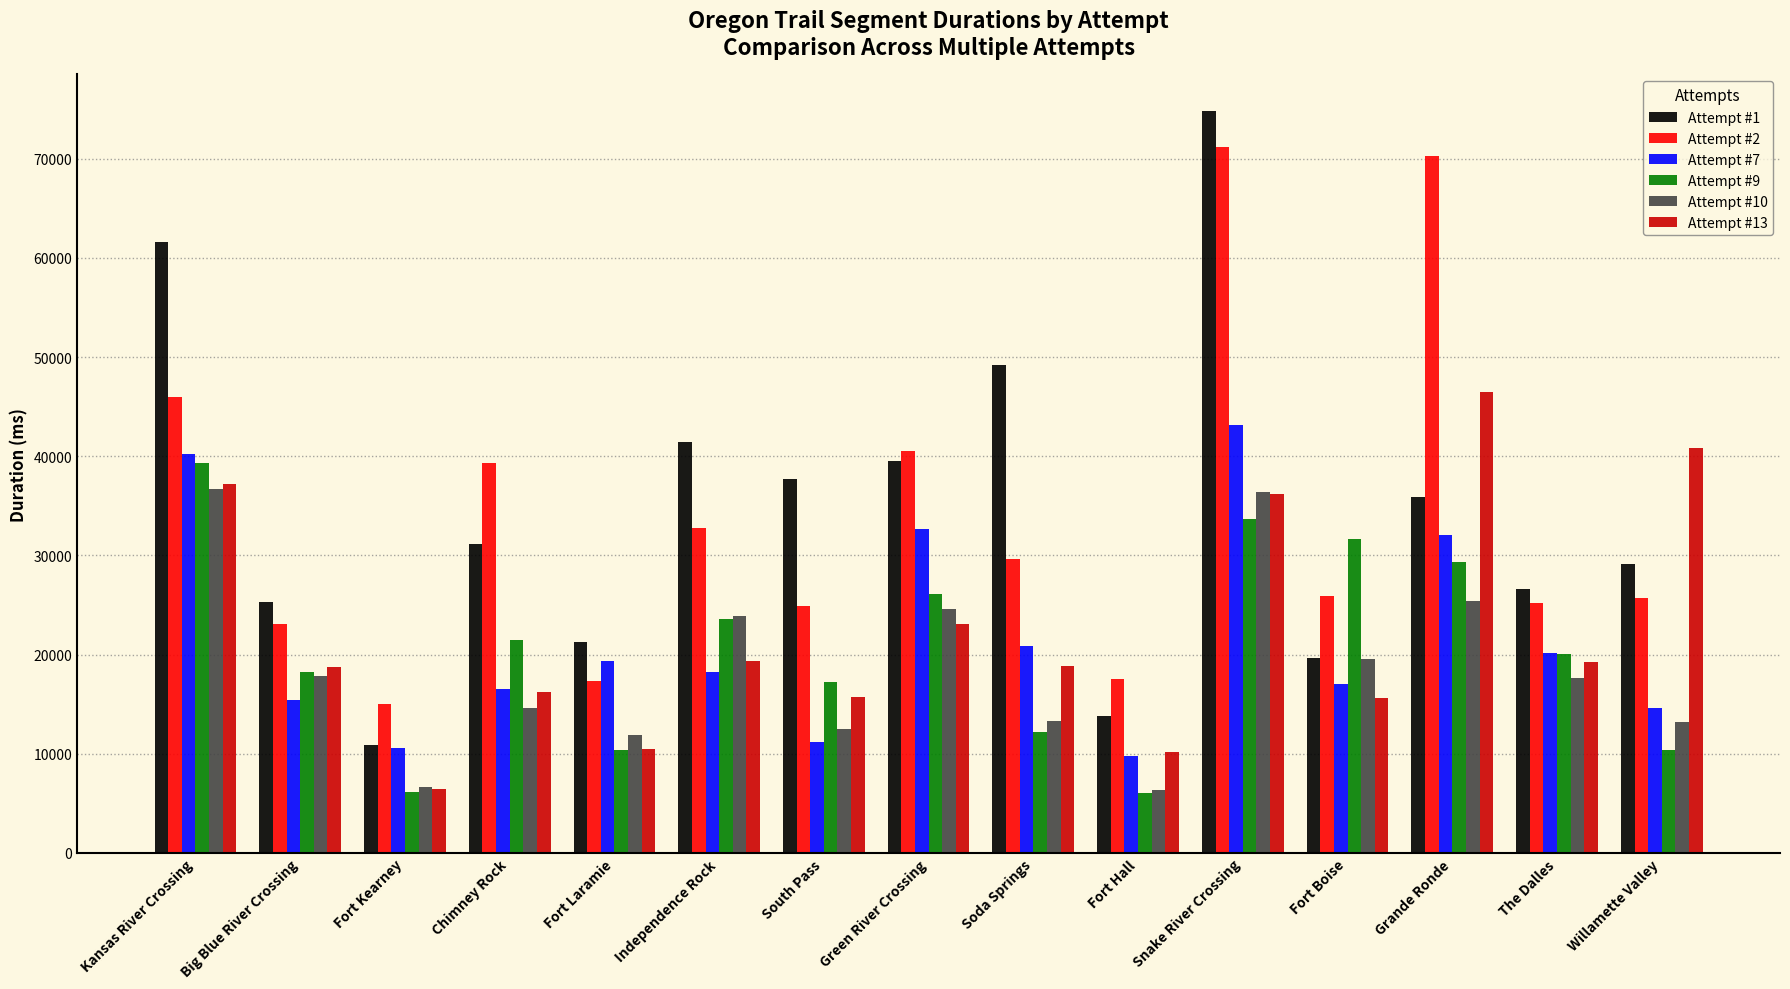

Between Chimney Rock and Snake River Crossing, which series saw the biggest shift?

Attempt #1